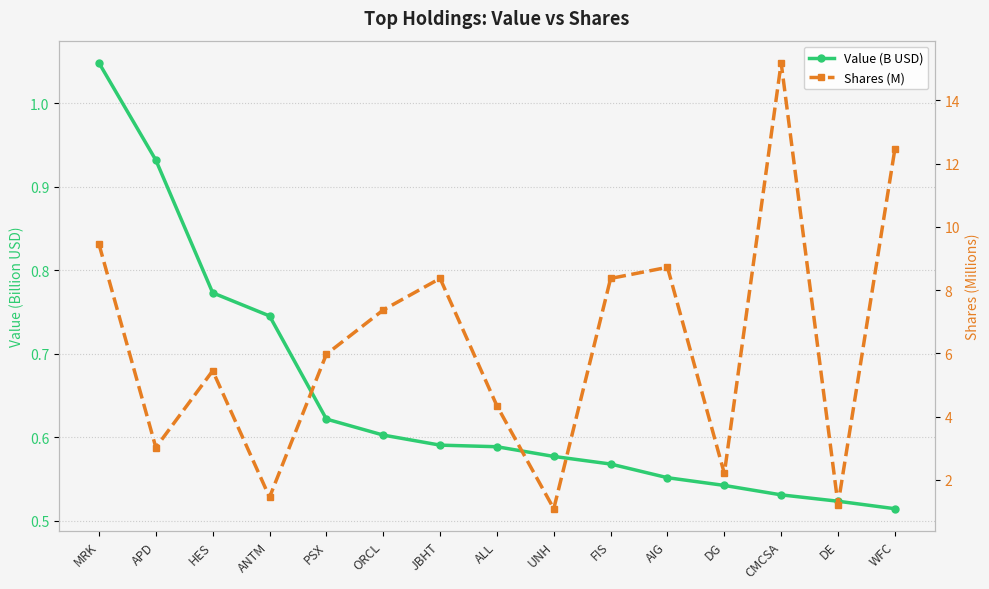

How many categories are shown in the chart?

15